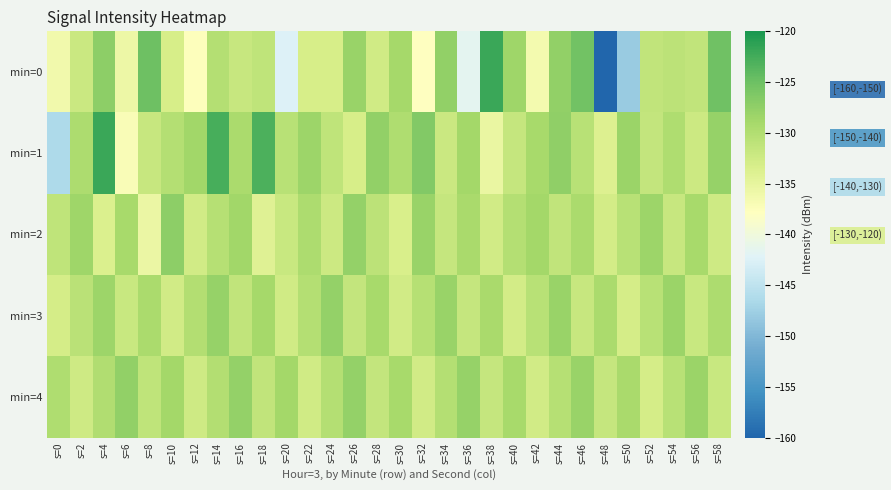

How many series are shown in this chart?

5